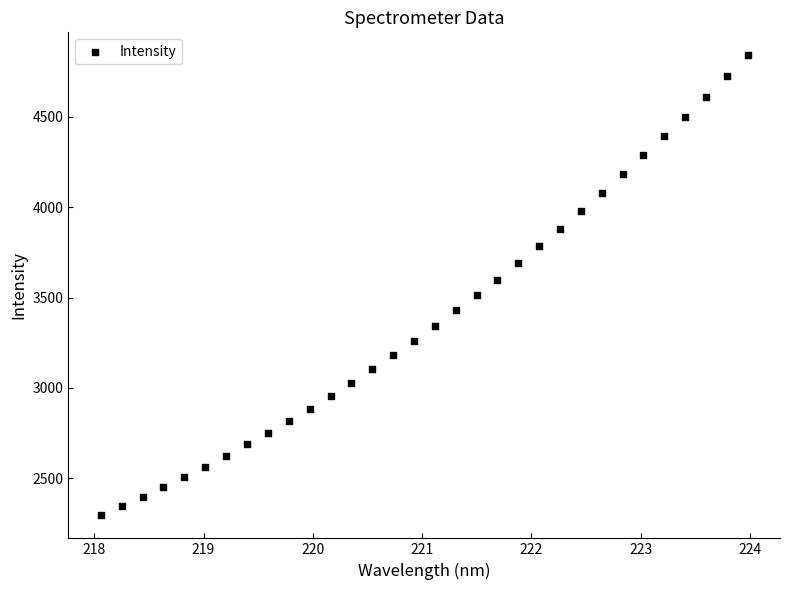

What is the range of Y values (max minus min)?

2545.7